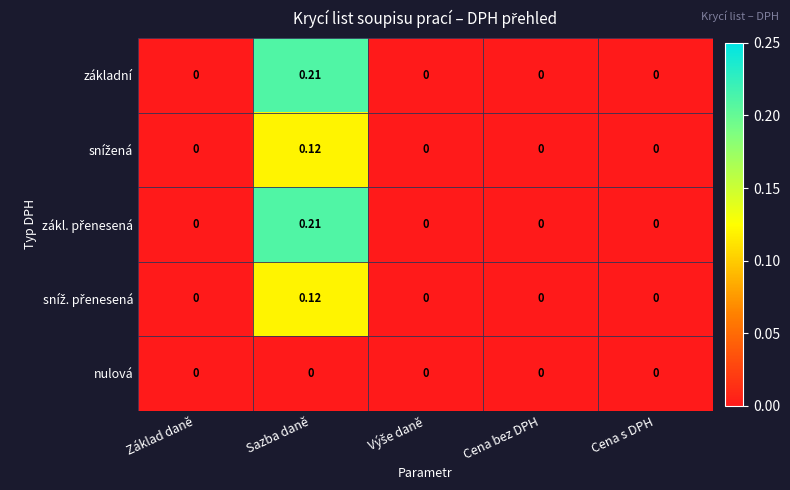

At which category is the sum across all series the highest?

Sazba daně